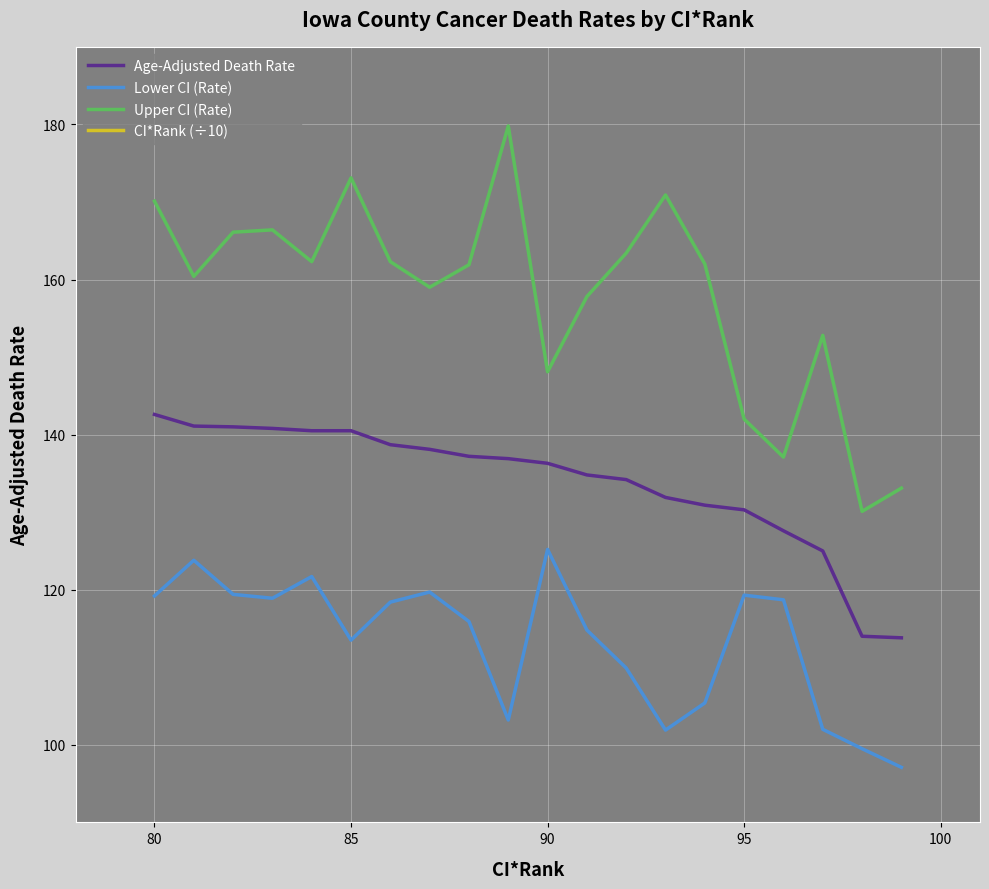

True or false: Age-Adjusted Death Rate and CI*Rank (÷10) intersect in this chart.

False